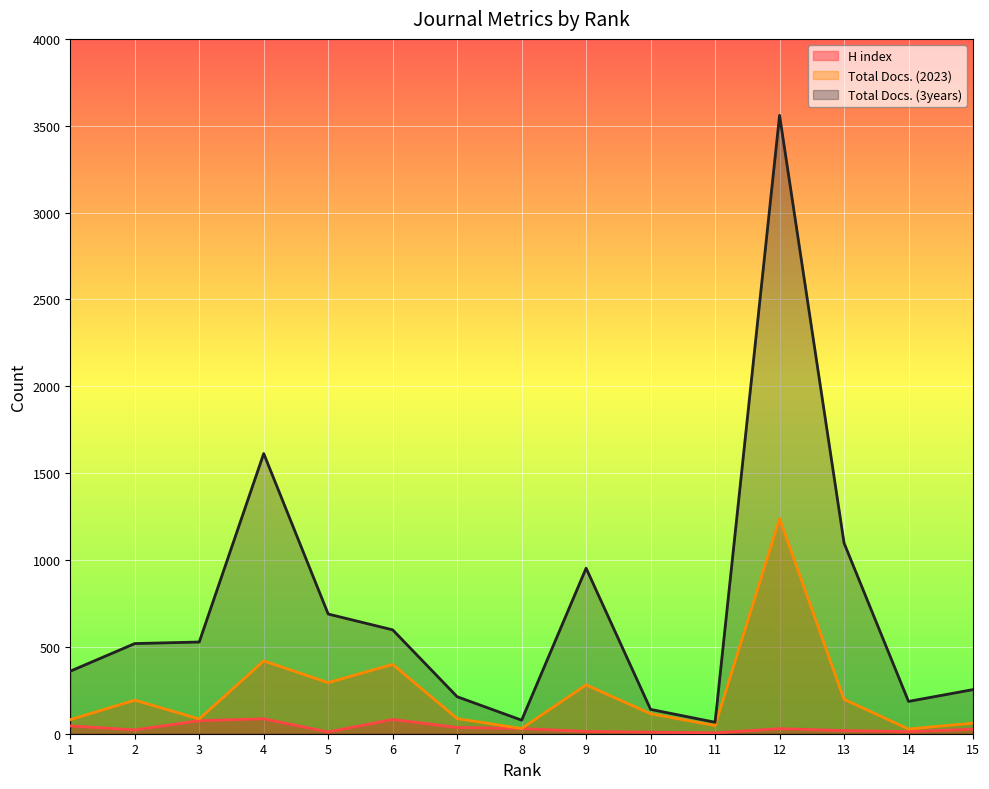

At which label does Total Docs. (2023) reach its peak?

12